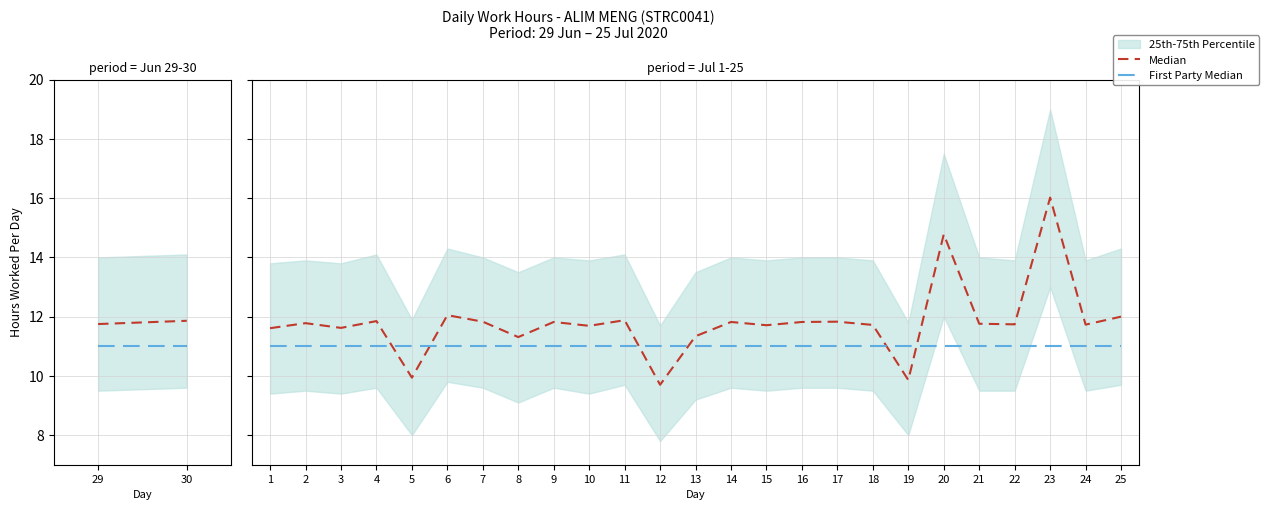

What is the lowest value of the First Party Median series?

11.0